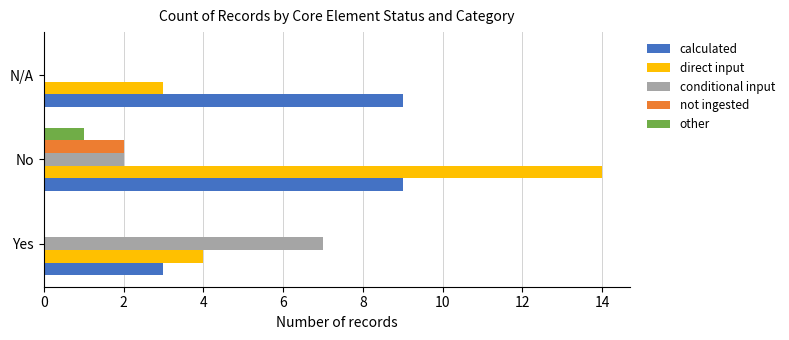

Which series changed the most between No and N/A?

direct input